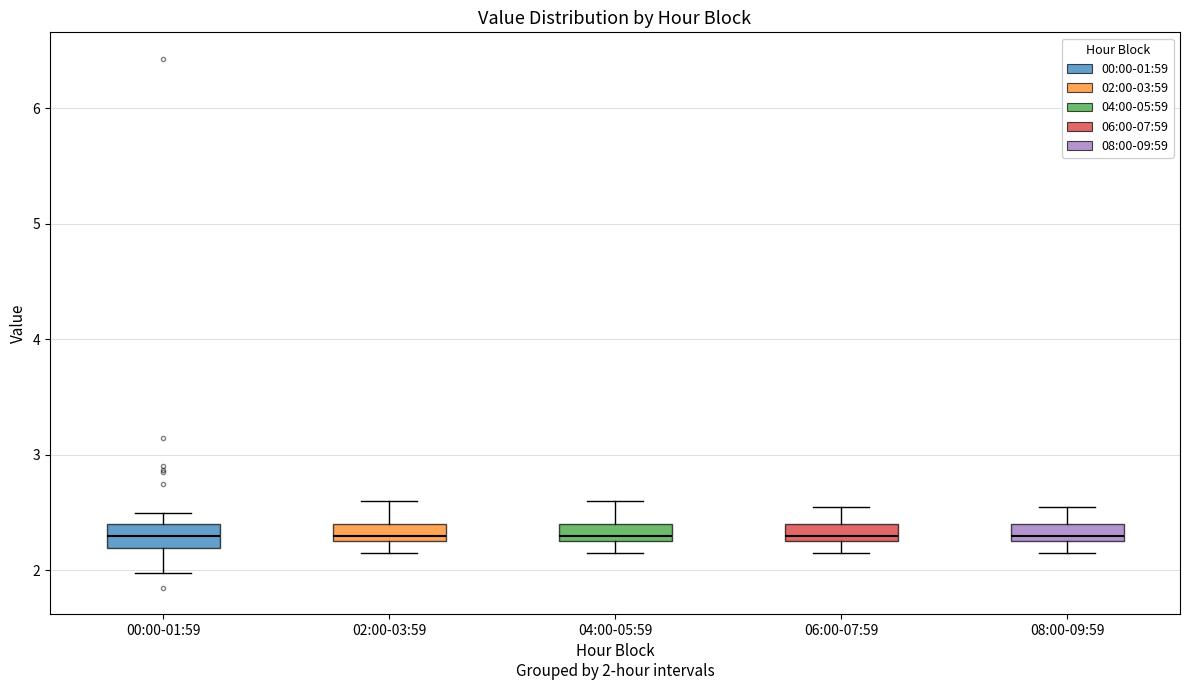

Where is the upper edge of the box for 06:00-07:59 on the y-axis? The values are not printed on the chart, so give them approximately, as read against the axis.

2.4